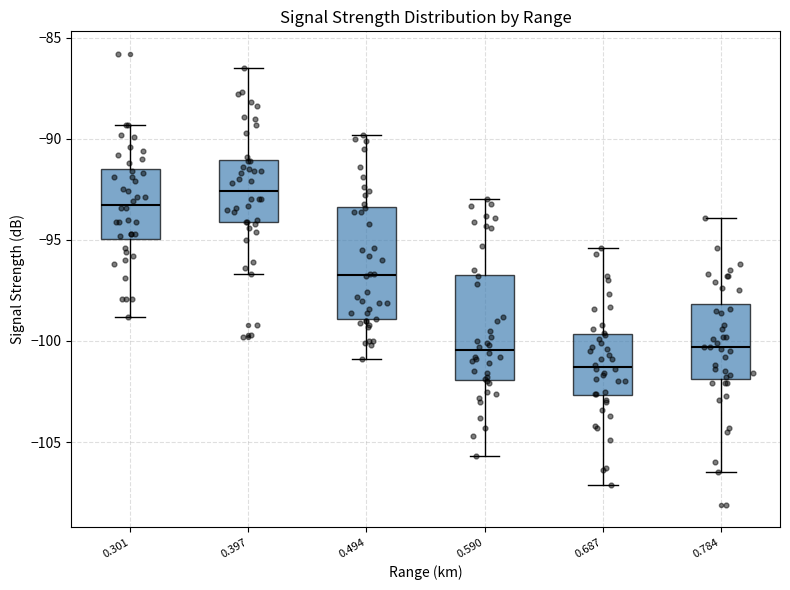

Which box's median line is the lowest?

0.687